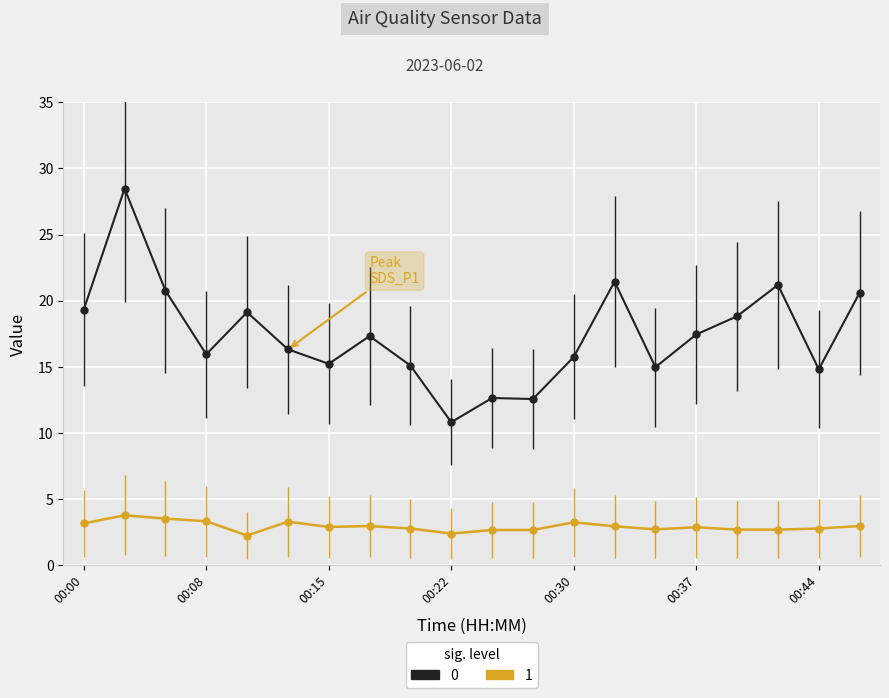

What is the maximum value shown in the chart?

28.5